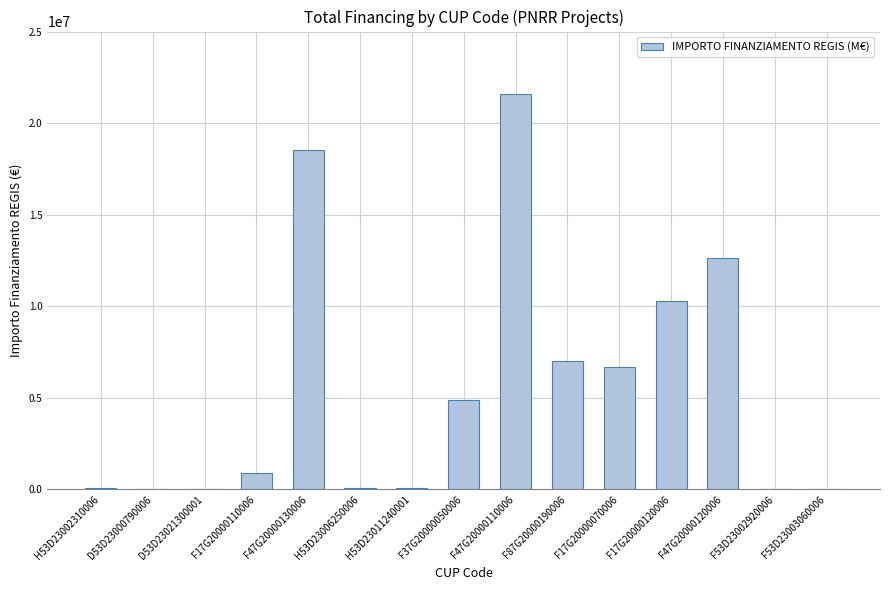

At which label is the value closest to 10820342?

F17G20000120006